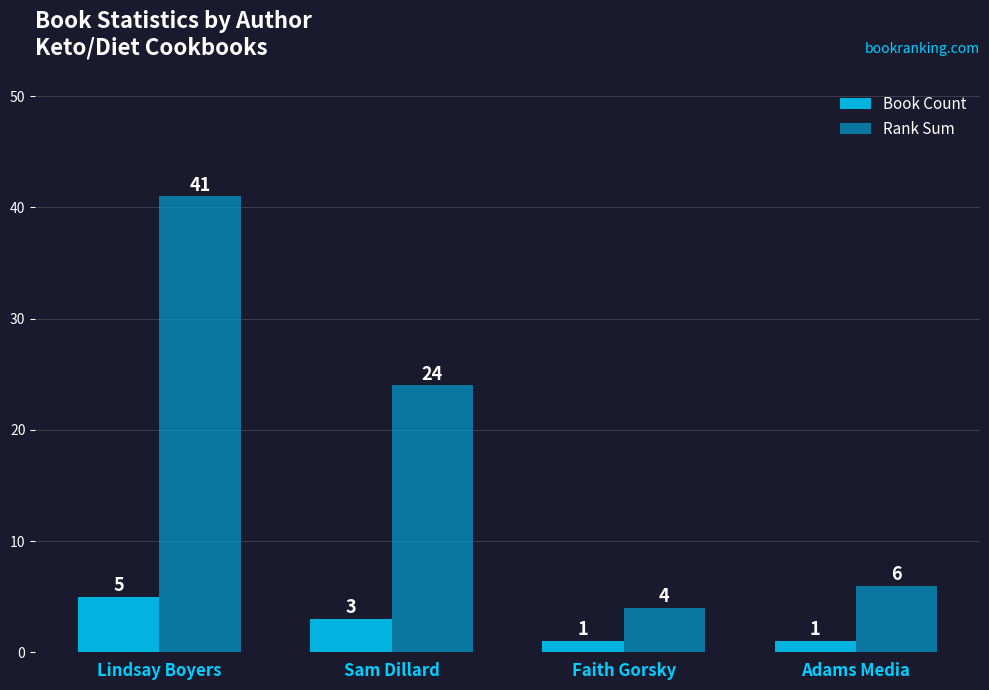

Reading right to left, transcribe all the data shown in this chart.

Book Count: 1	1	3	5
Rank Sum: 6	4	24	41